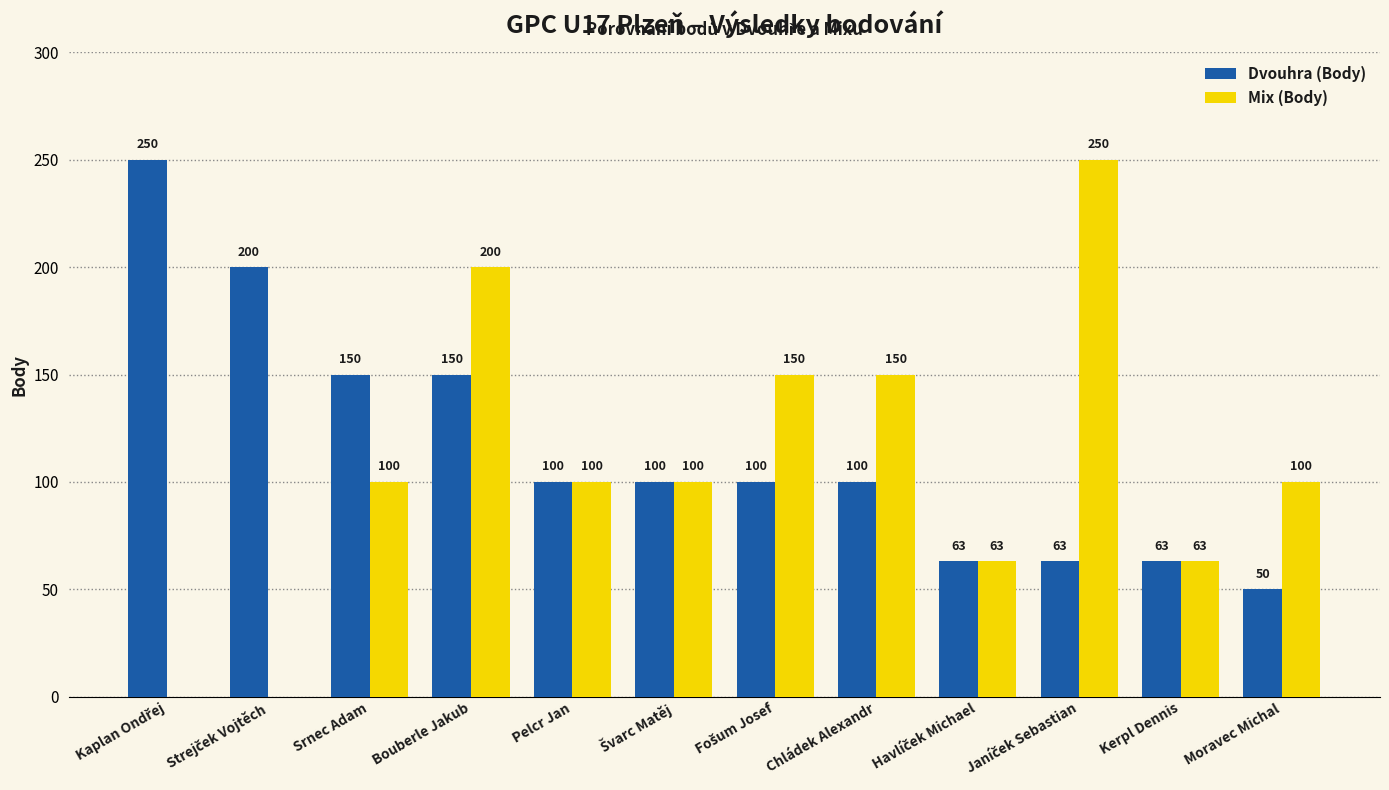

What is the total value across all series at Kerpl Dennis?

126